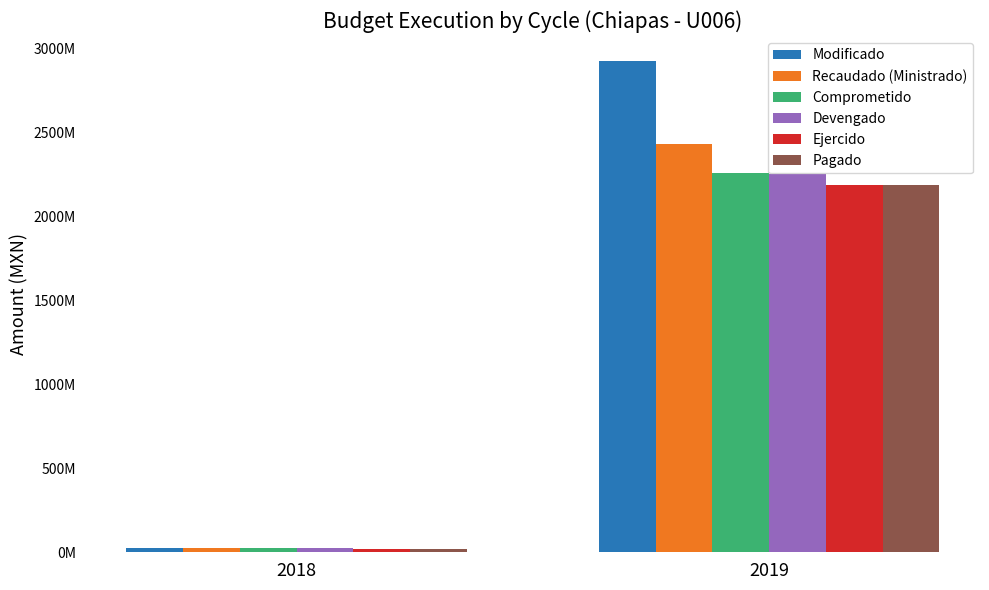

Does the chart contain any negative values?

No